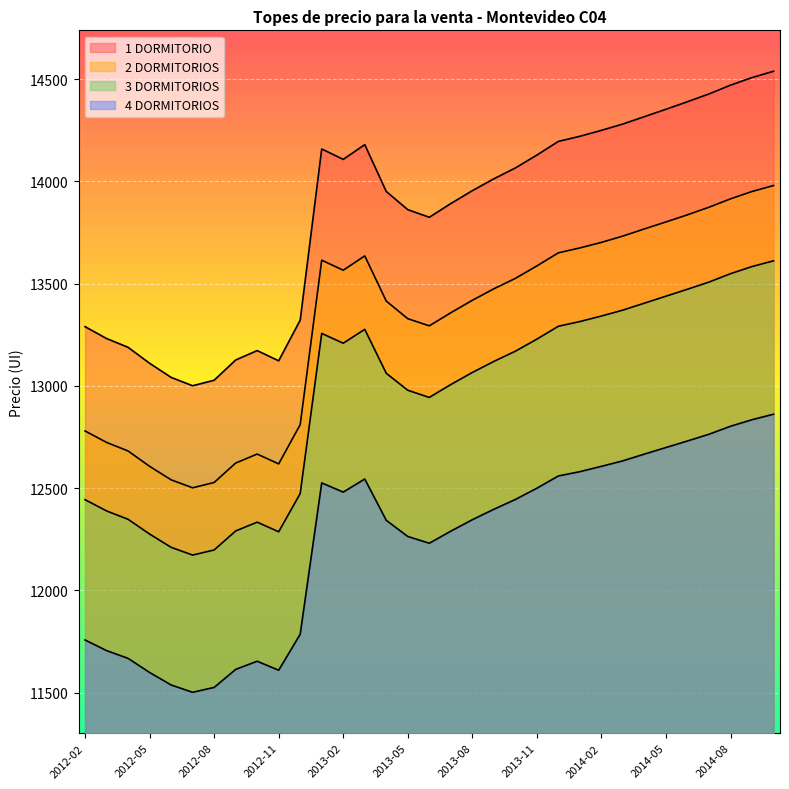

List the series in order of their overall mean, highest first.

1 DORMITORIO, 2 DORMITORIOS, 3 DORMITORIOS, 4 DORMITORIOS